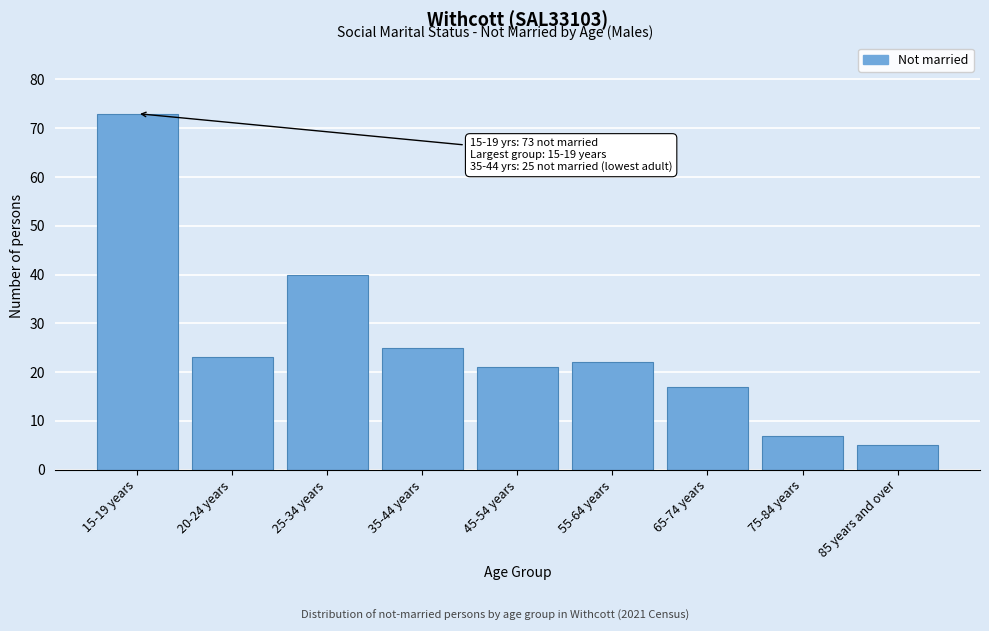

Reading right to left, what are all the values shown in this chart?

5	7	17	22	21	25	40	23	73